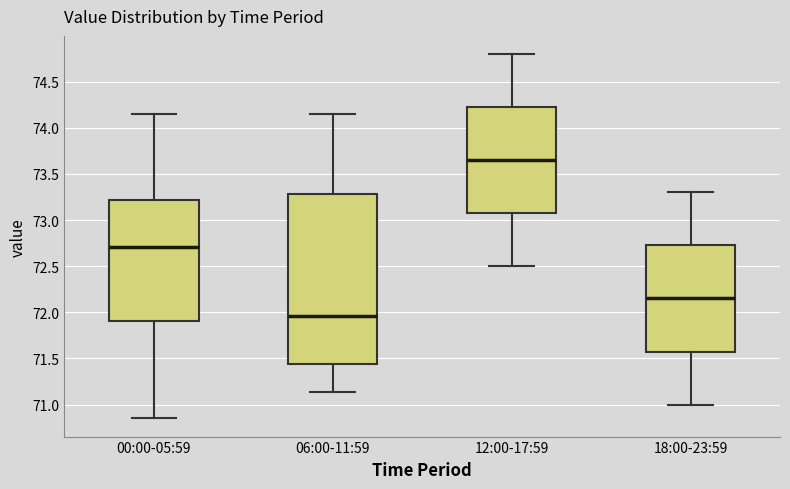

Which box has the lowest median line?

06:00-11:59